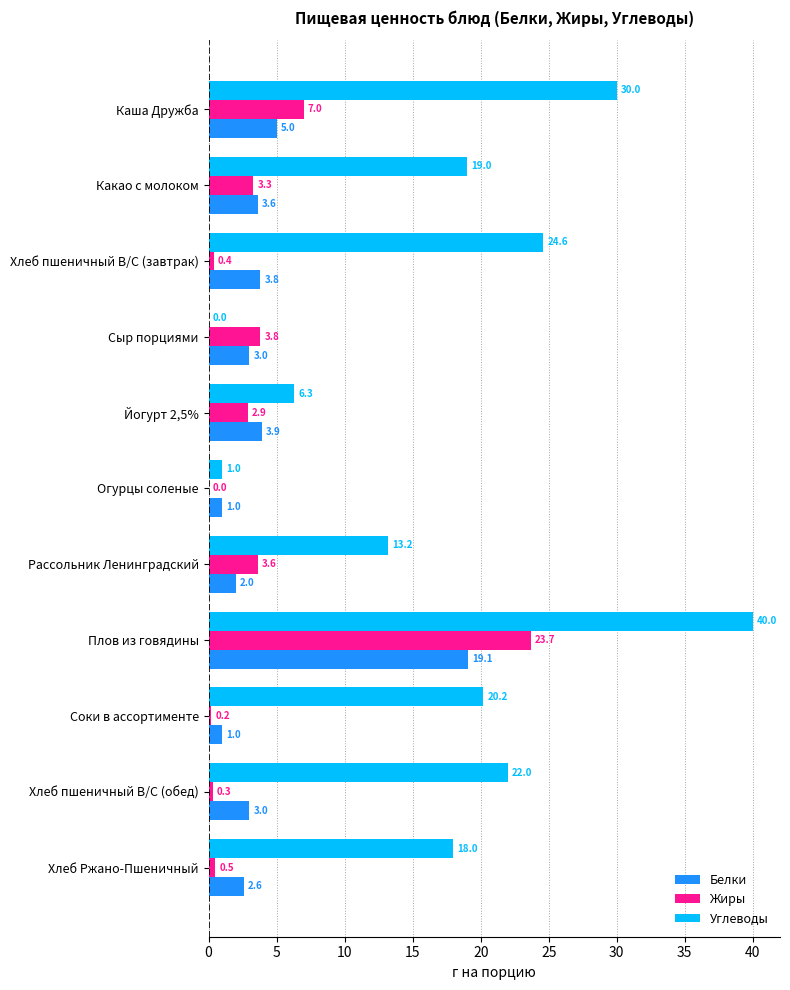

What is the sum of all Углеводы values?

194.3